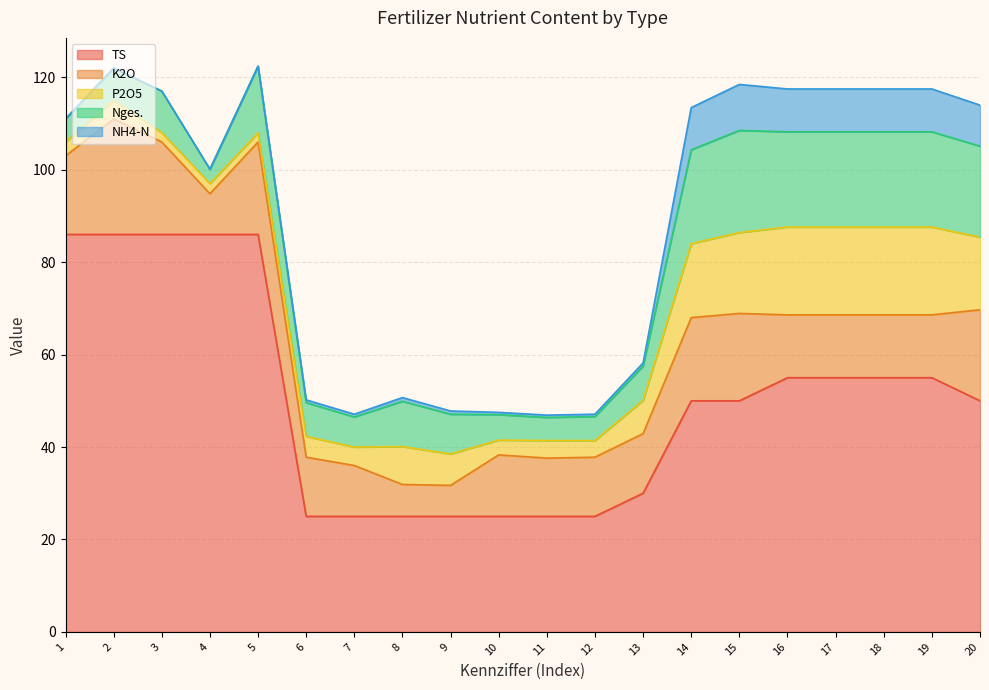

How many interior local peaks does the Nges. series have?

4